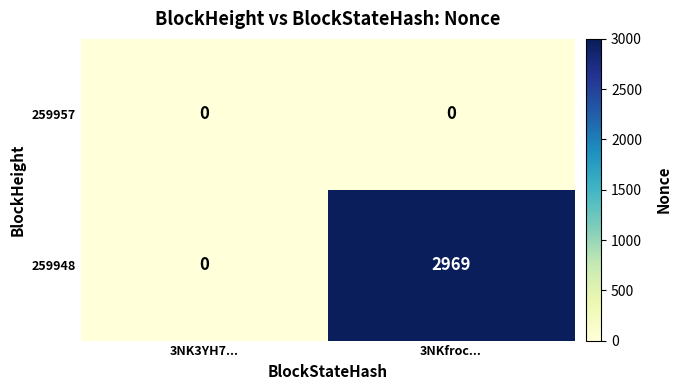

Reading left to right, what are all the values shown in this chart?

259957: 0	0
259948: 0	2969